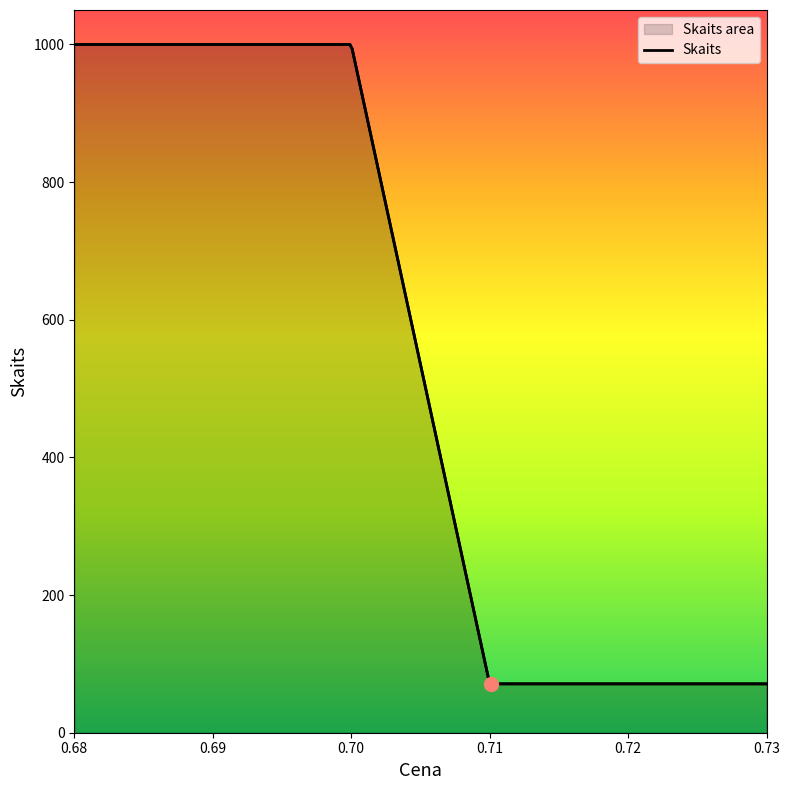

Which has a higher value, 0.71 or 0.71?

0.71